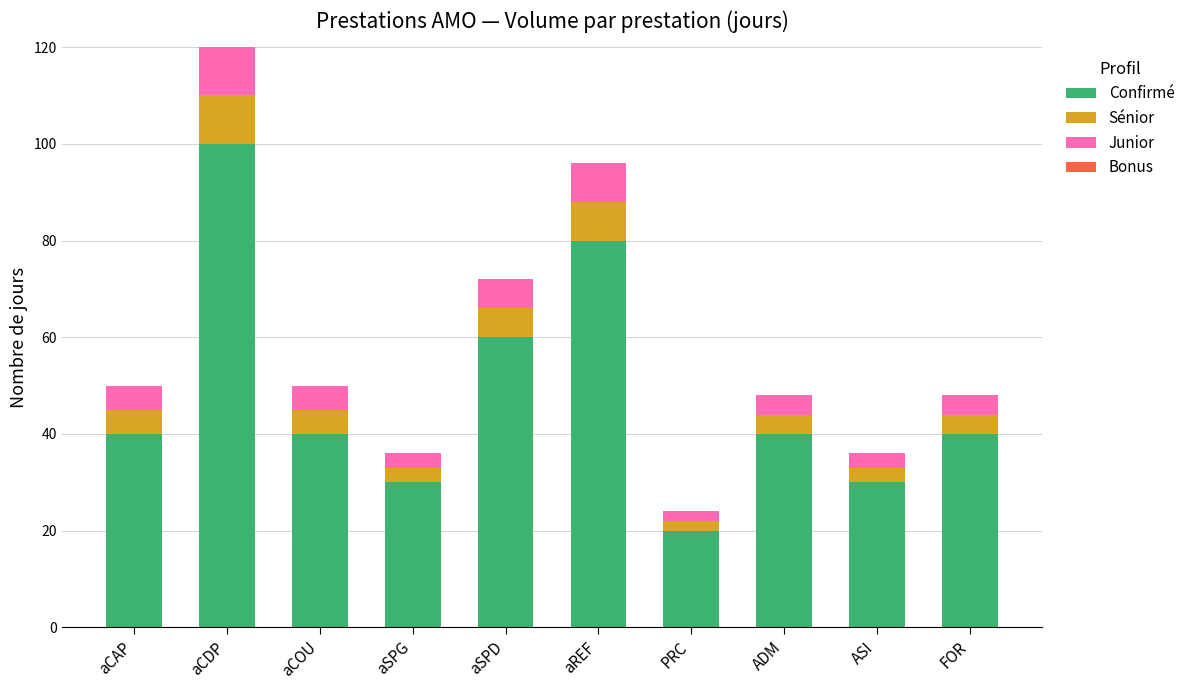

How many data points does each series have?

10